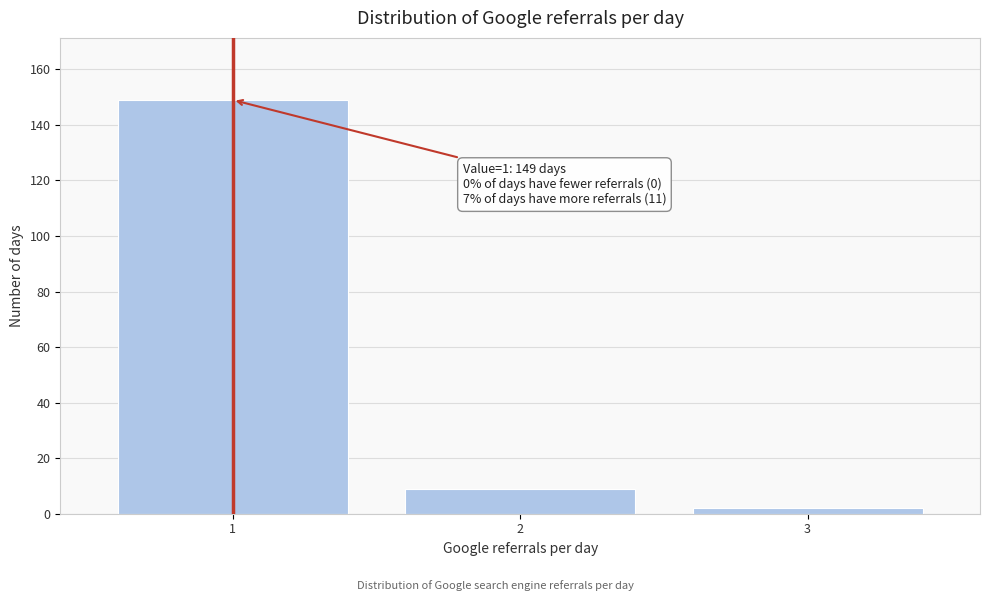

Reading left to right, what are all the values shown in this chart?

1=149	2=9	3=2